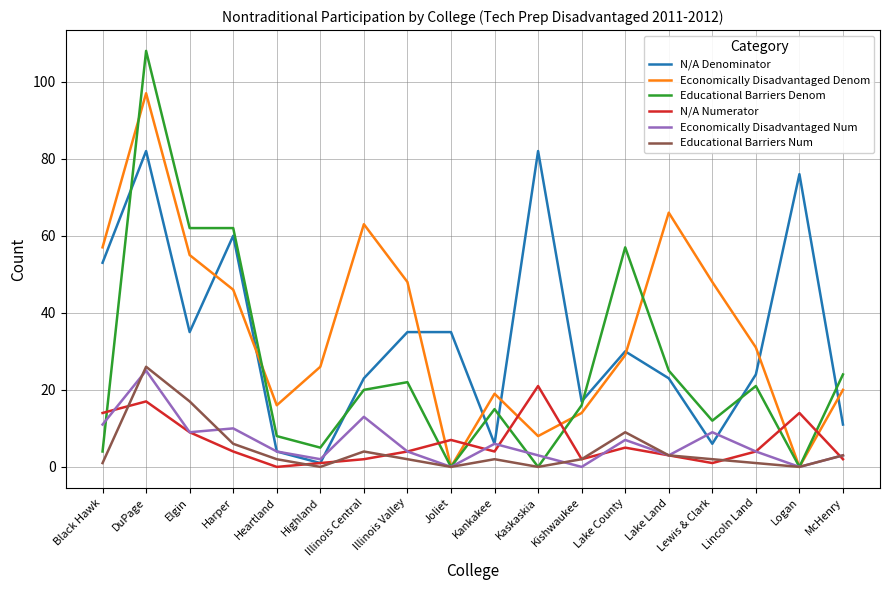

The N/A Denominator series shows 76 at Logan. True or false?

True